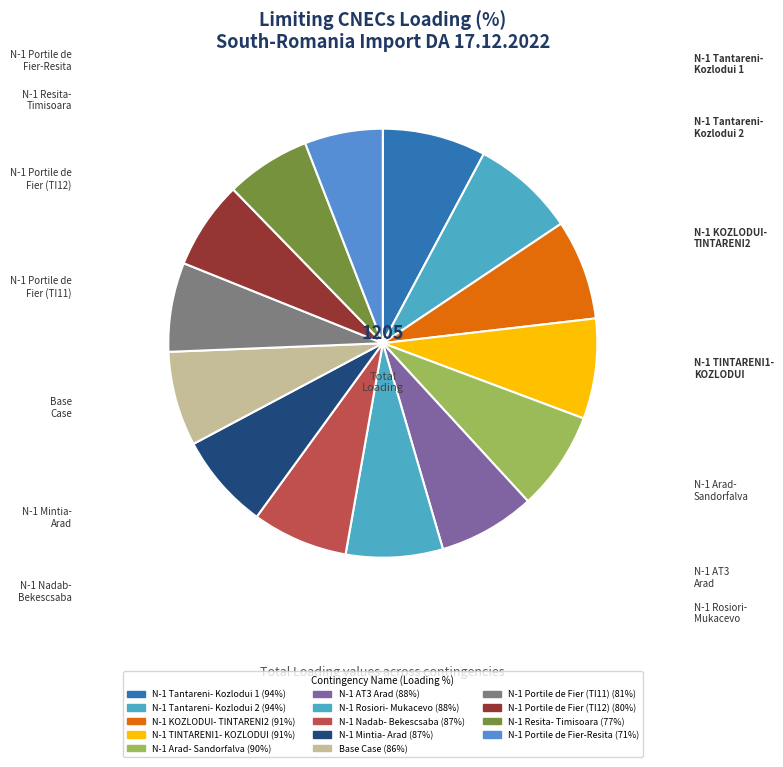

Which slice is the largest?

N-1 Tantareni-Kozlodui 1